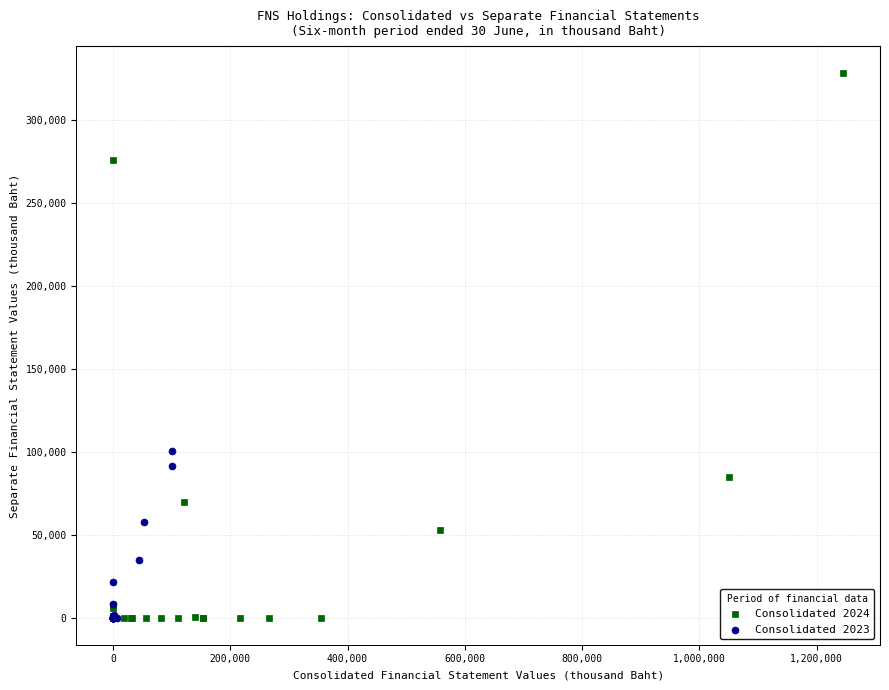

Which series reaches the maximum Y coordinate?

Consolidated 2024